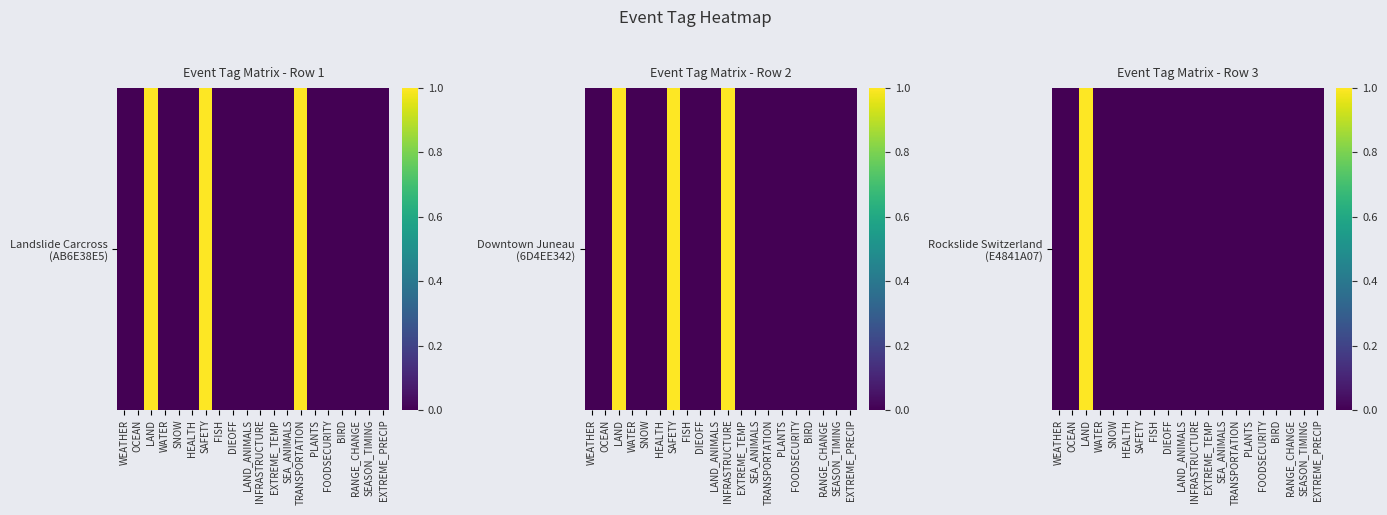

Is it true that the value at DIEOFF is 0?

True